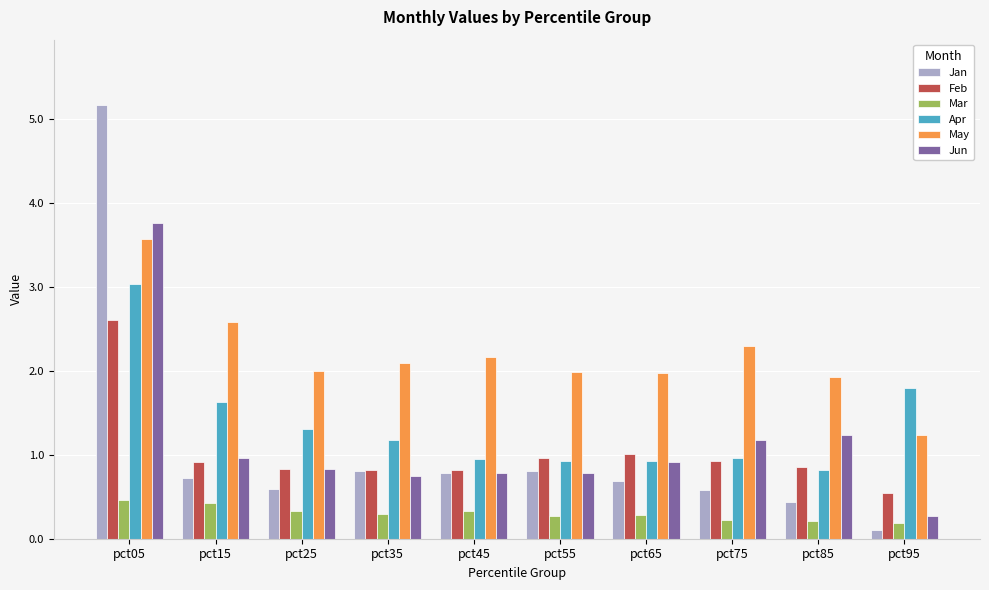

What value does the Apr series have at pct35?

1.2